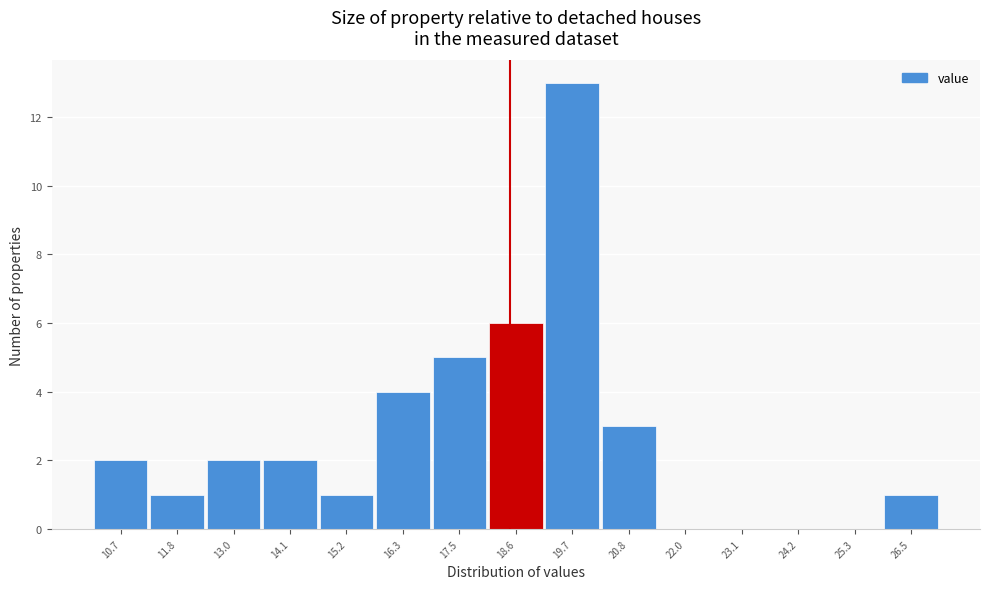

Reading left to right, what are all the values shown in this chart?

10.7=2	11.8=1	13.0=2	14.1=2	15.2=1	16.3=4	17.5=5	18.6=6	19.7=13	20.8=3	22.0=0	23.1=0	24.2=0	25.3=0	26.5=1